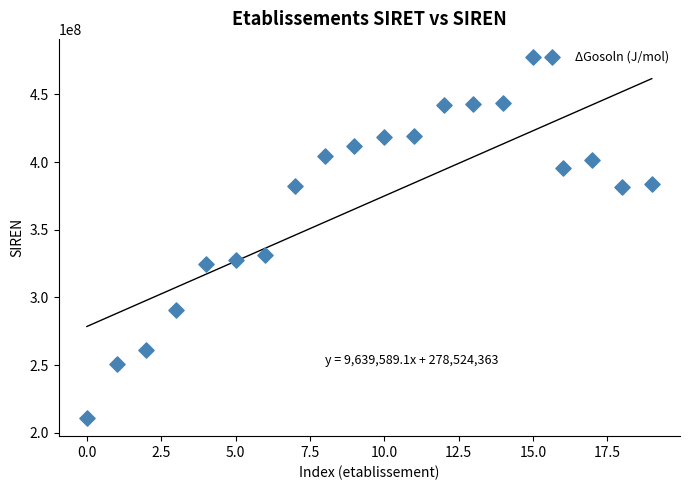

What Y value in the scatter plot is closest to 344257269?

331543389